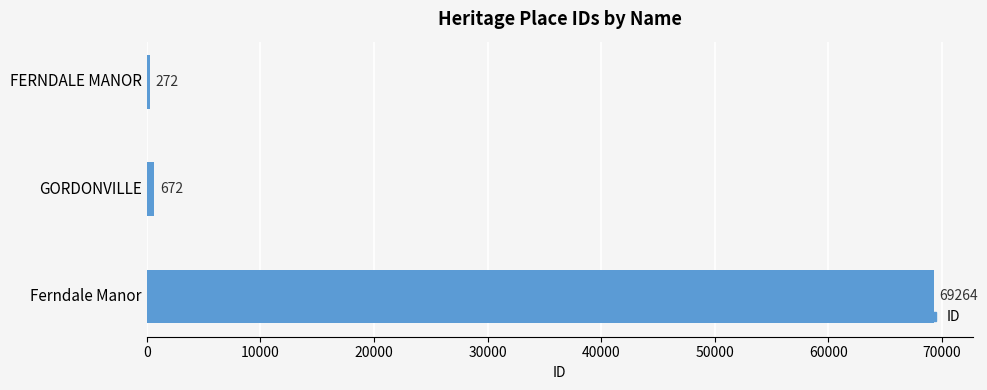

Is it true that the value at GORDONVILLE is 672?

True